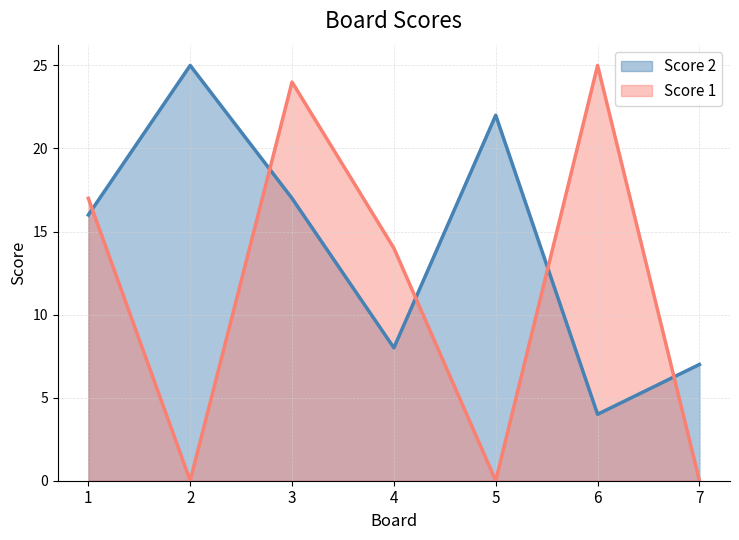

Is the value of Score 1 at 2 greater than the value of Score 2 at 3?

No